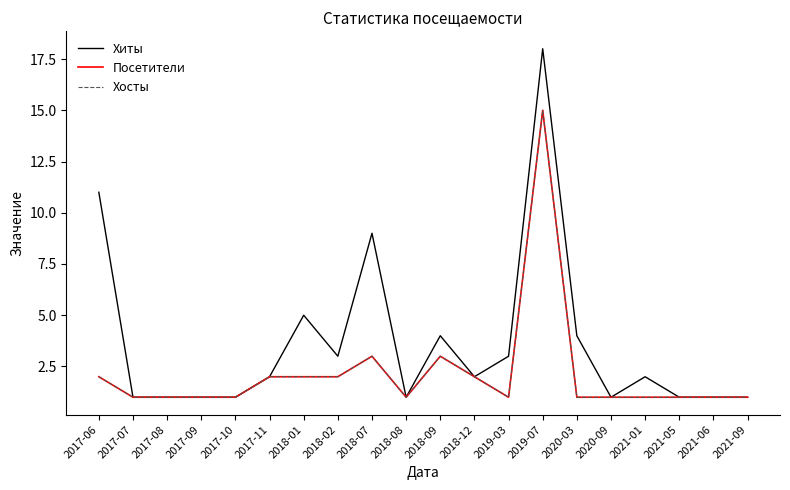

What is the value of the Хиты point at the 16th from the left?

1